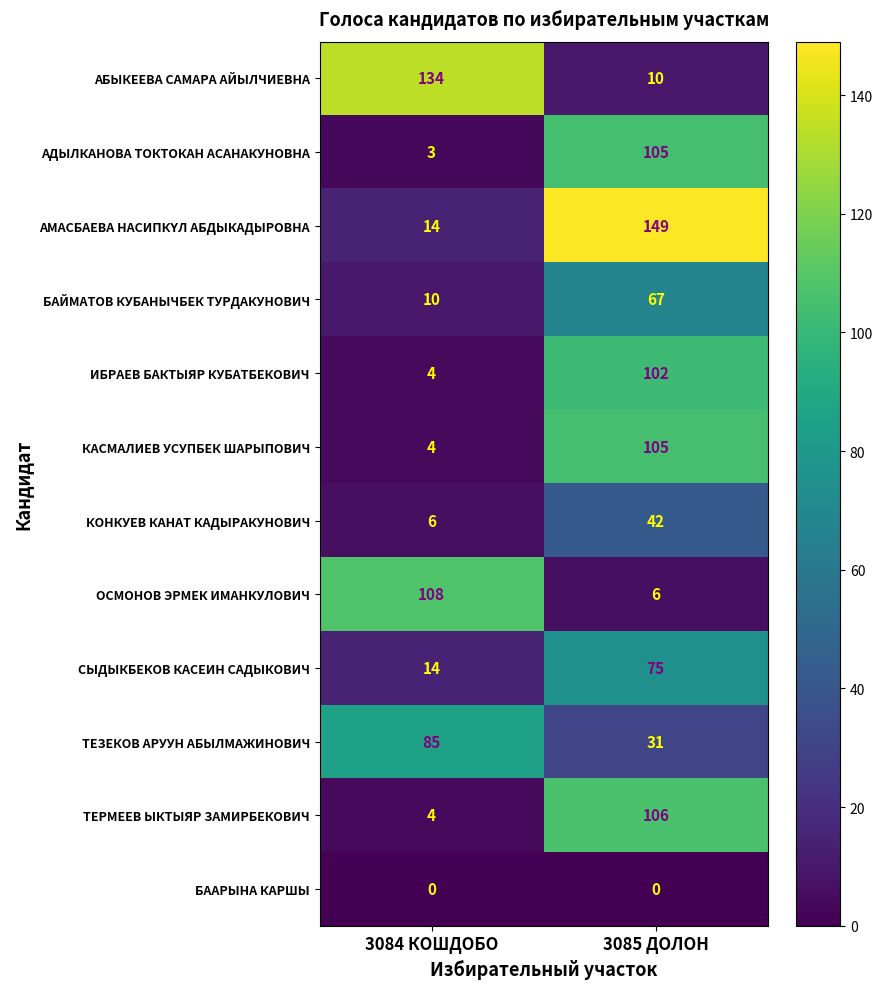

At which category is the sum across all series the highest?

3085 ДОЛОН